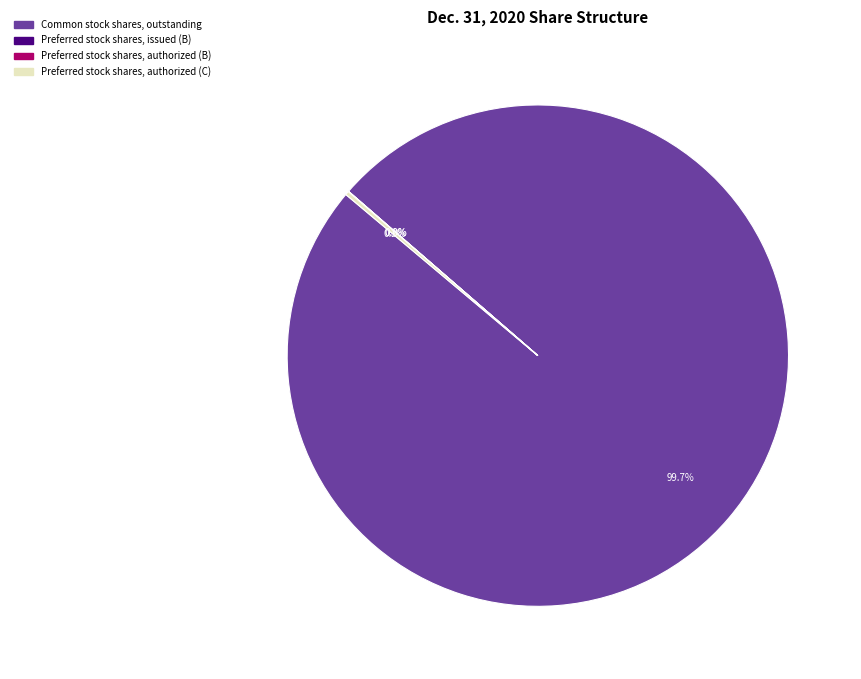

Is there any slice that represents more than half of the pie?

Yes